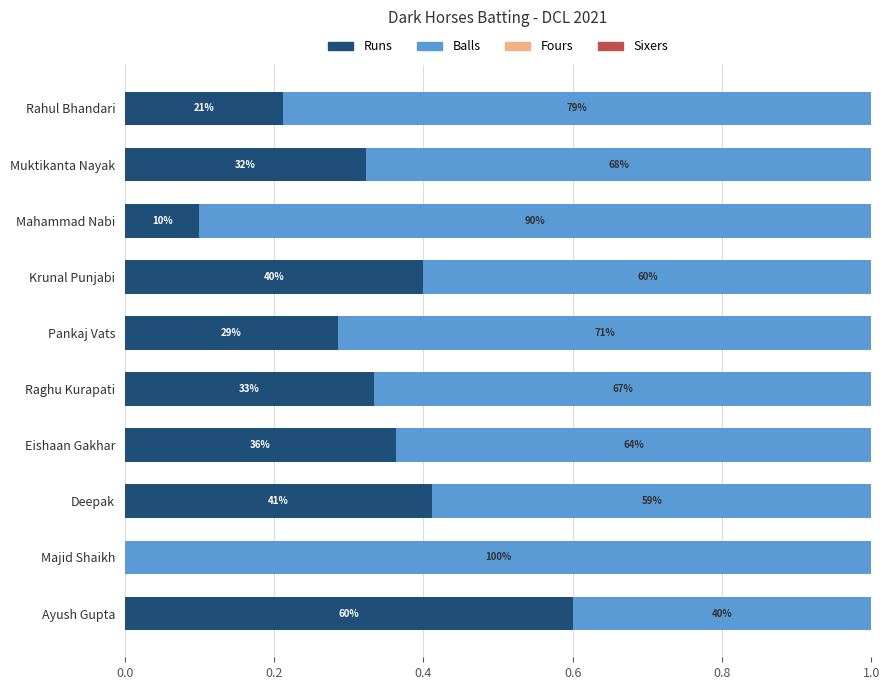

Rank the series by their maximum value, from highest to lowest.

Balls, Runs, Fours, Sixers